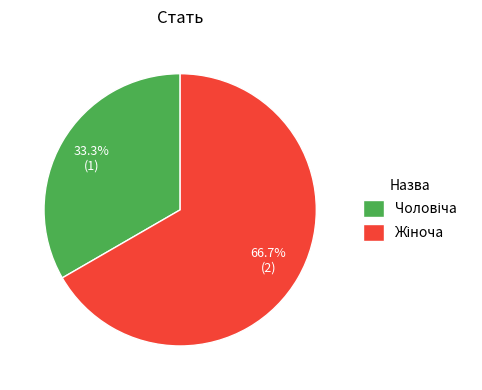

Does any single category account for the majority?

Yes